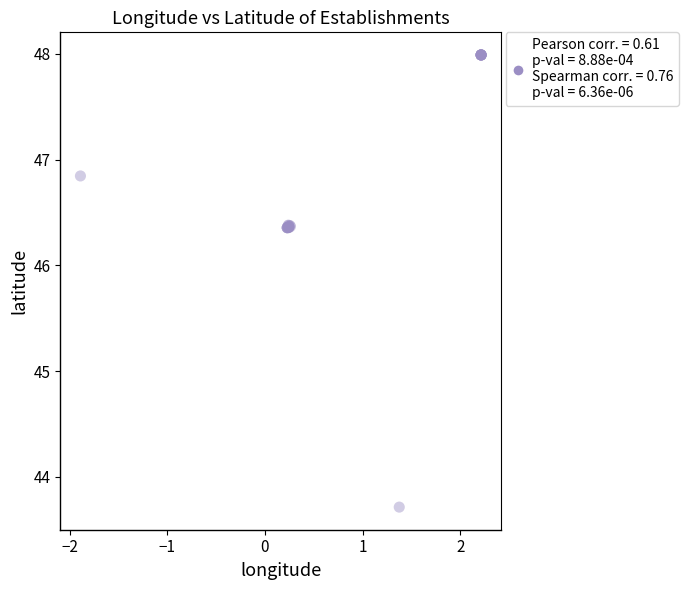

What Y value in the scatter plot is closest to 45?

43.7